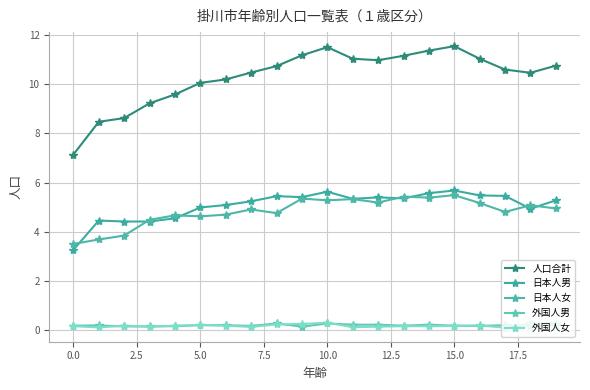

At which category is the sum across all series the highest?

15